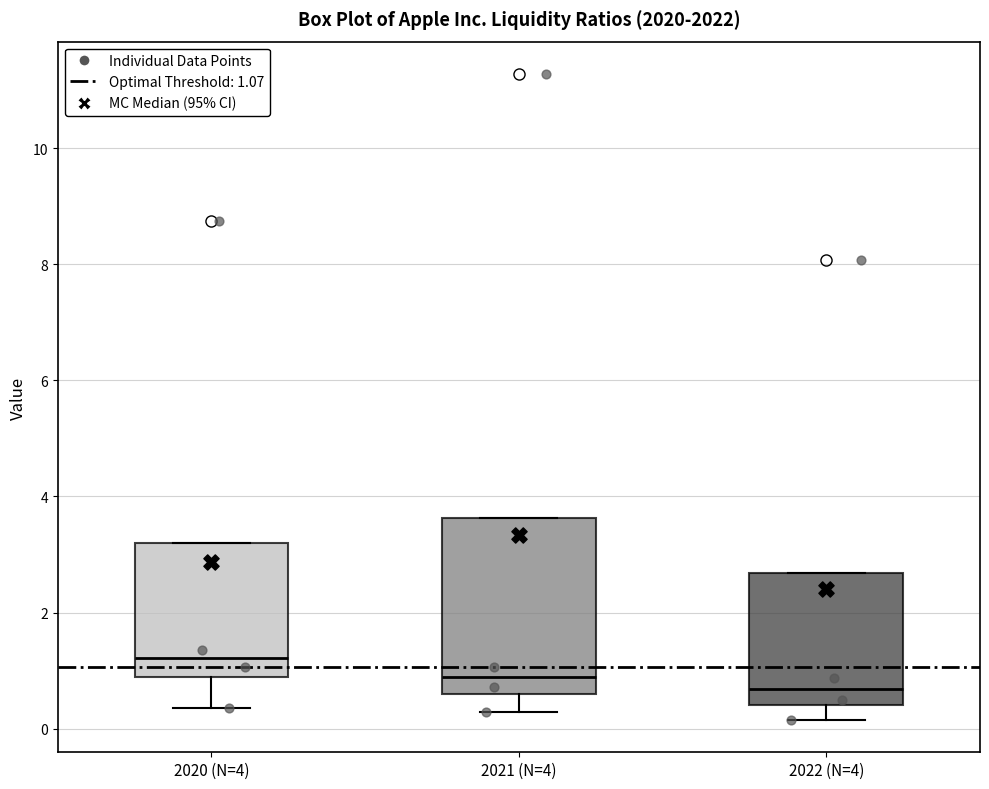

Which box's median line is the highest?

2020 (N=4)